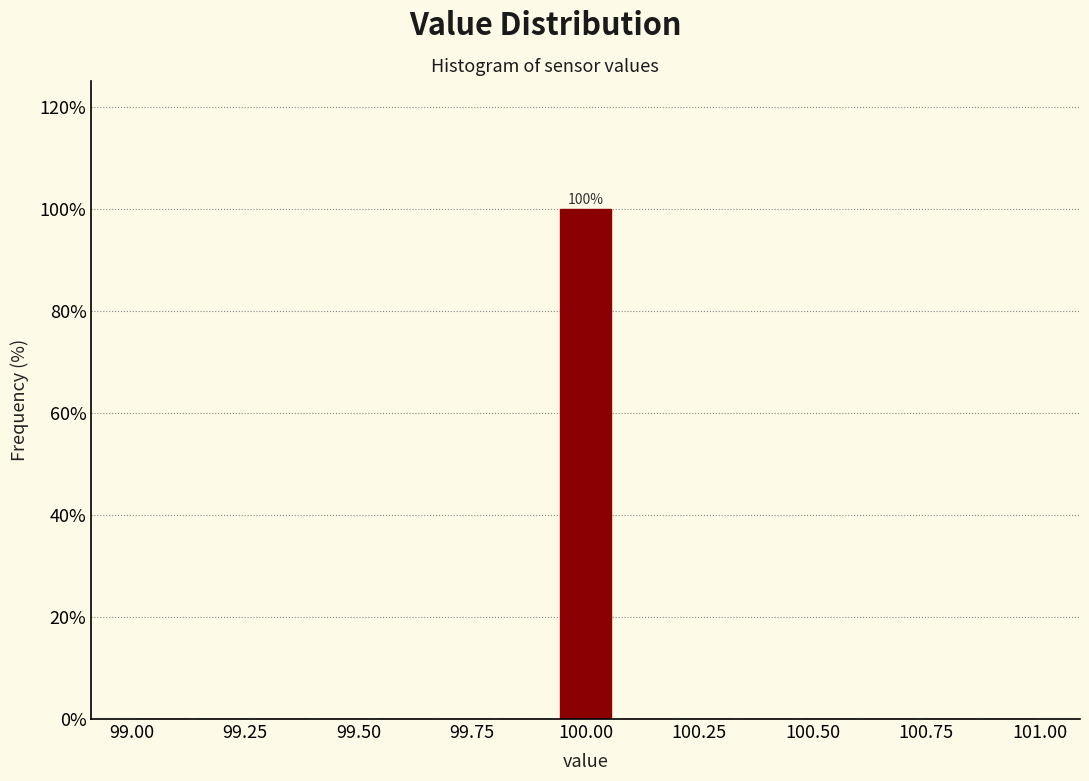

Read against the x-axis, roughly where is the centre of the tallest bar?

100.00